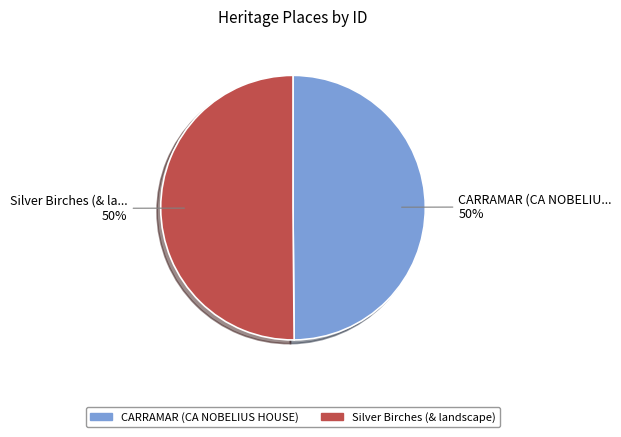

What is the ratio of the value at Silver Birches (& landscape) to the value at CARRAMAR (CA NOBELIUS HOUSE)?

1.0